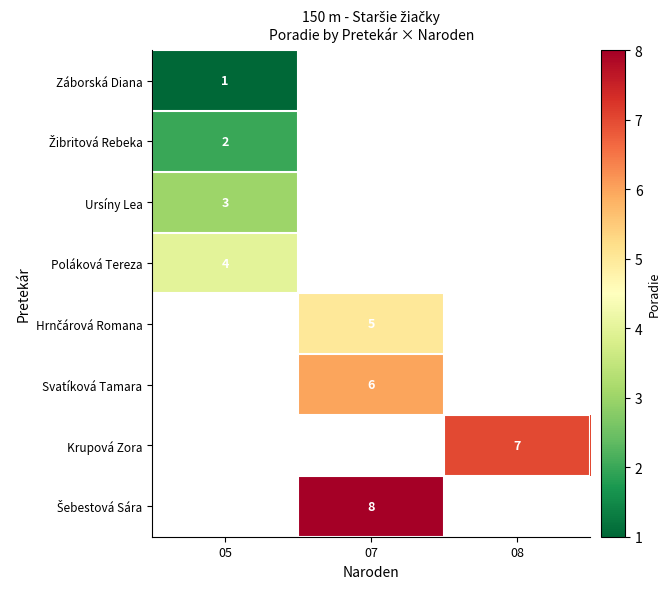

Is it true that Poláková Tereza equals 6 at 05?

False